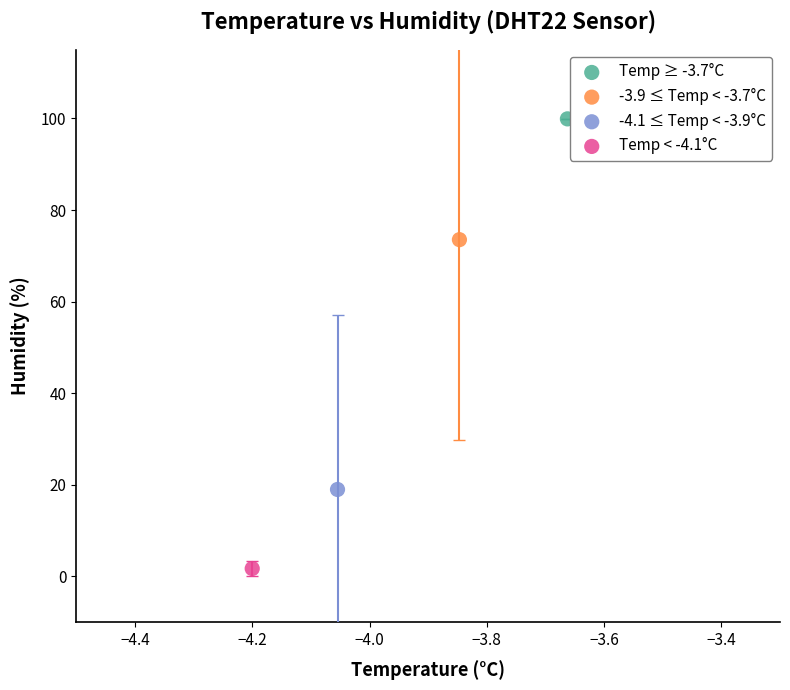

Which series contains the highest Y value?

Temp ≥ -3.7°C